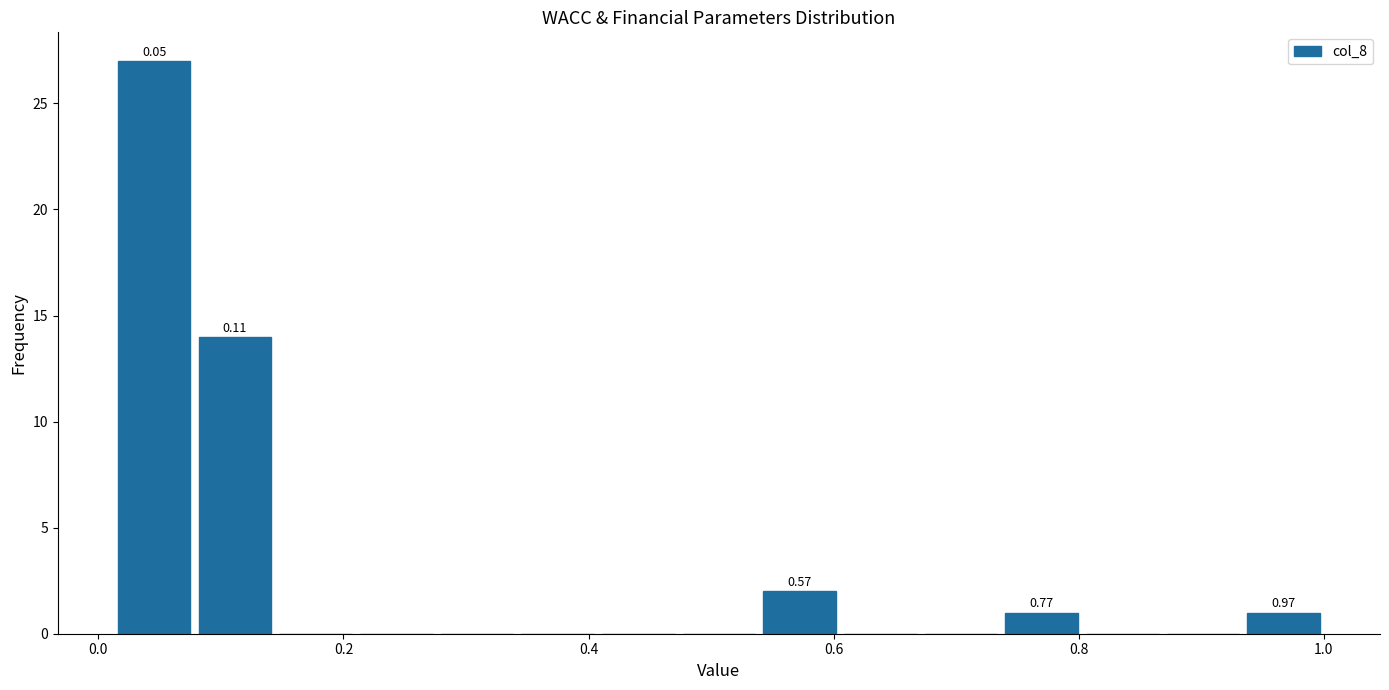

Around what value on the x-axis is the tallest bar? Give the approximate position of its centre, as read against the axis.

0.04